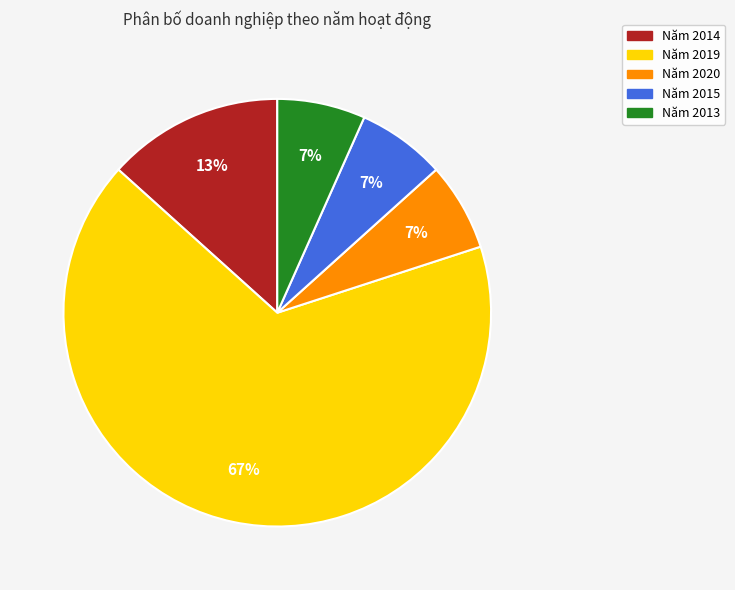

Is there any slice that represents more than half of the pie?

Yes